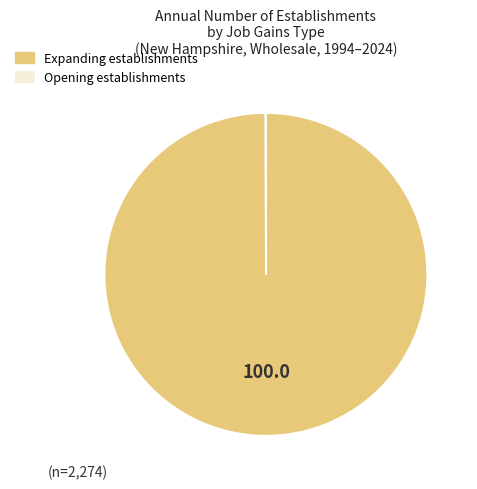

Is there any slice that represents more than half of the pie?

Yes